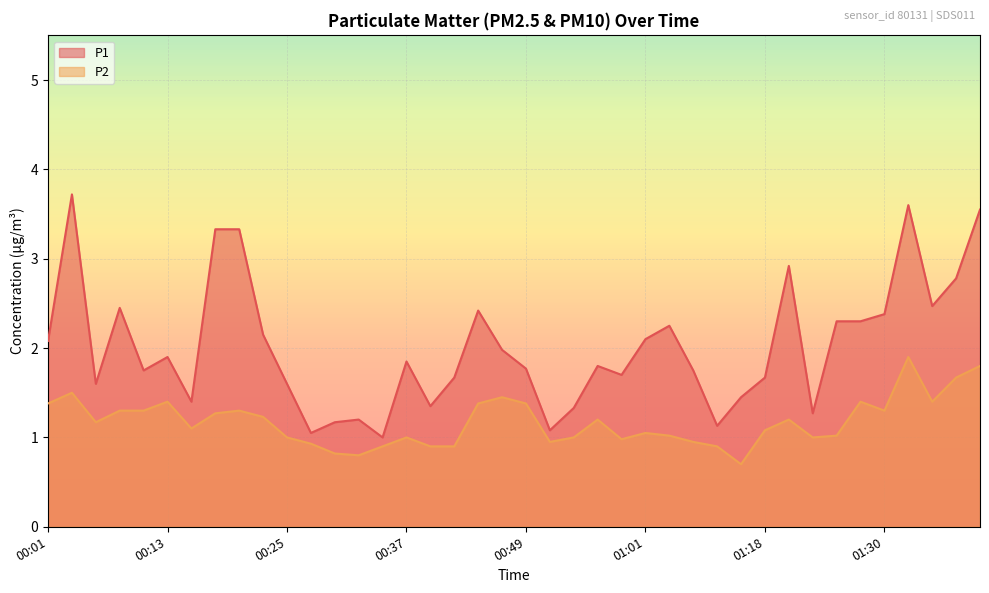

How many categories are shown in the chart?

40